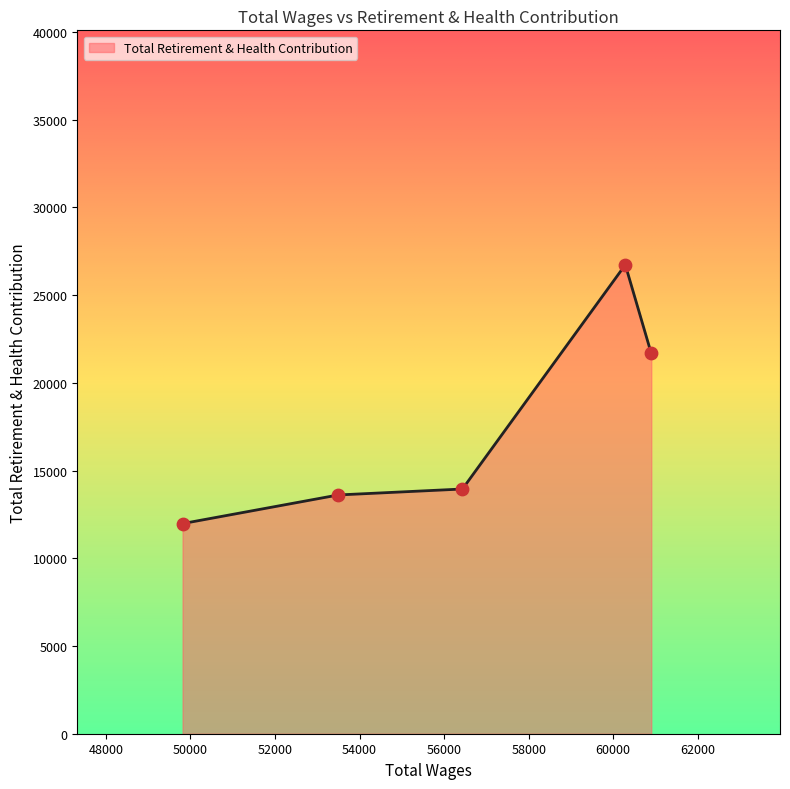

What is the difference between the second highest and minimum values?

9698